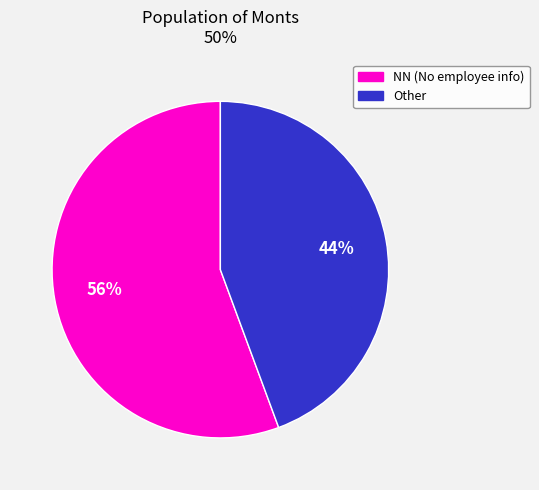

Is there any slice that represents more than half of the pie?

Yes